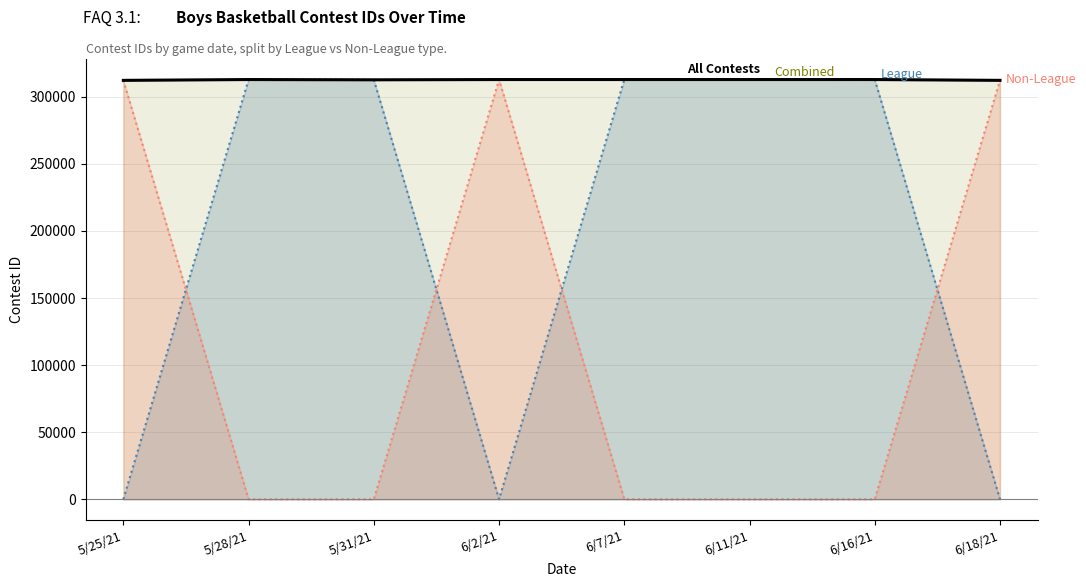

Which series has the widest spread of values?

League (line)